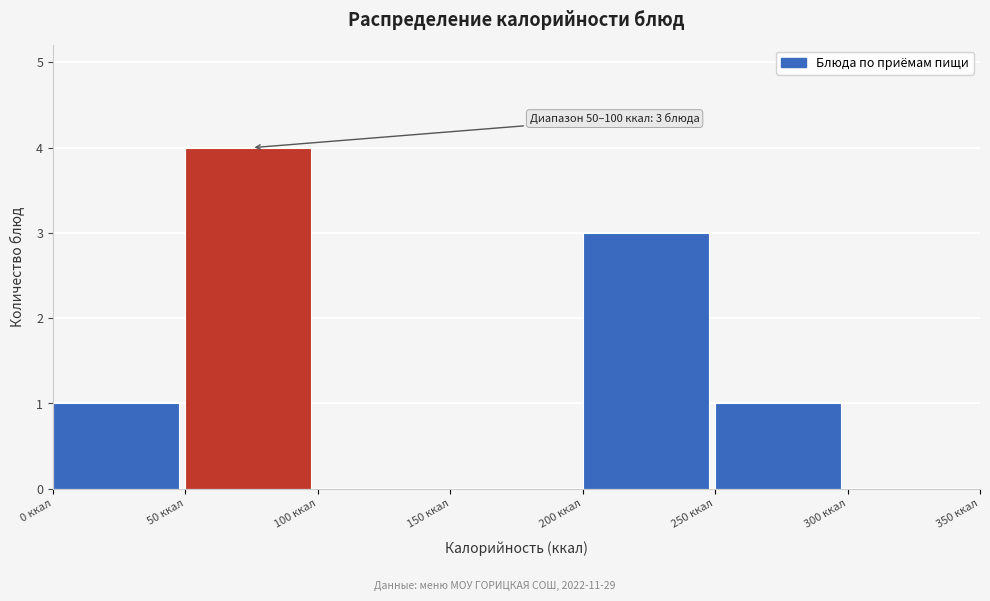

Which range on the x-axis has the tallest bar?

50 to 100